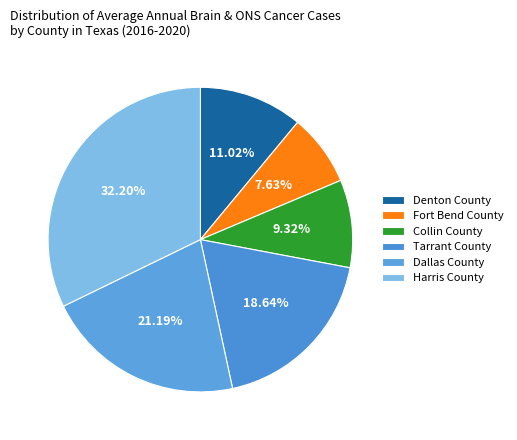

Which has a higher value, Denton County or Dallas County?

Dallas County